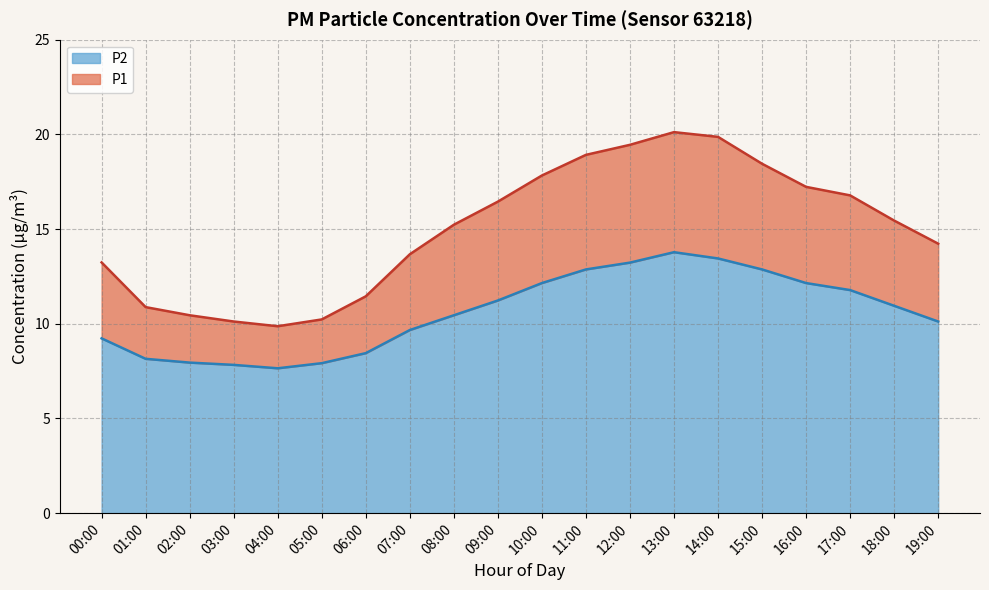

List the series in order of their peak value, highest first.

P1, P2